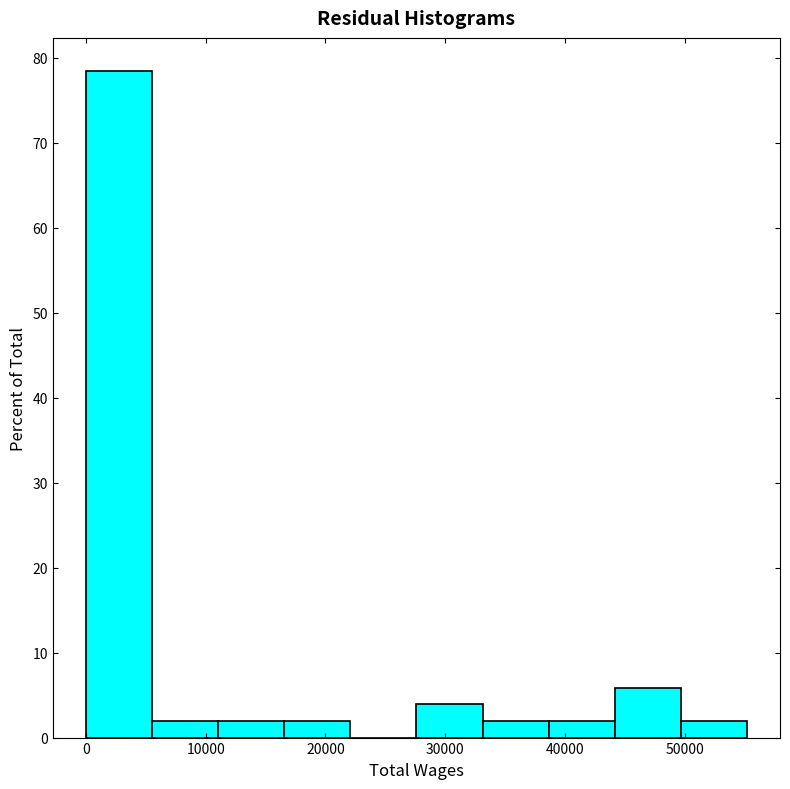

Over which range of the x-axis is the bar tallest?

0 to 6000